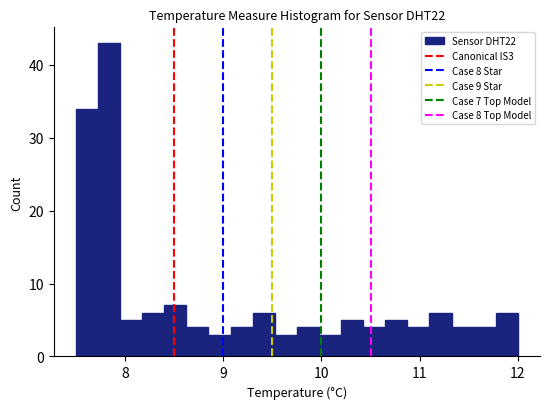

Around what value on the x-axis is the tallest bar? Give the approximate position of its centre, as read against the axis.

7.8